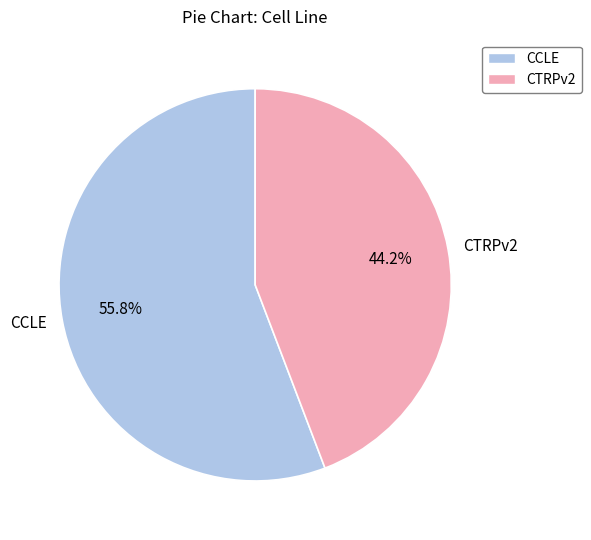

What percentage is the CTRPv2 slice, to the nearest percent?

44%